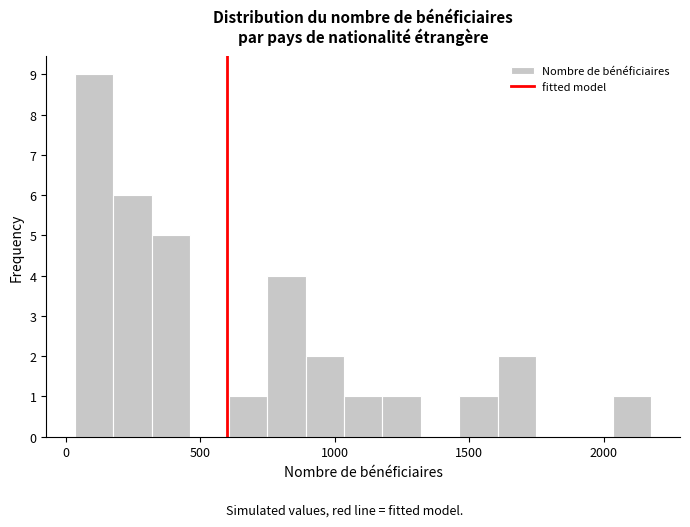

Read against the x-axis, roughly where is the centre of the tallest bar?

100